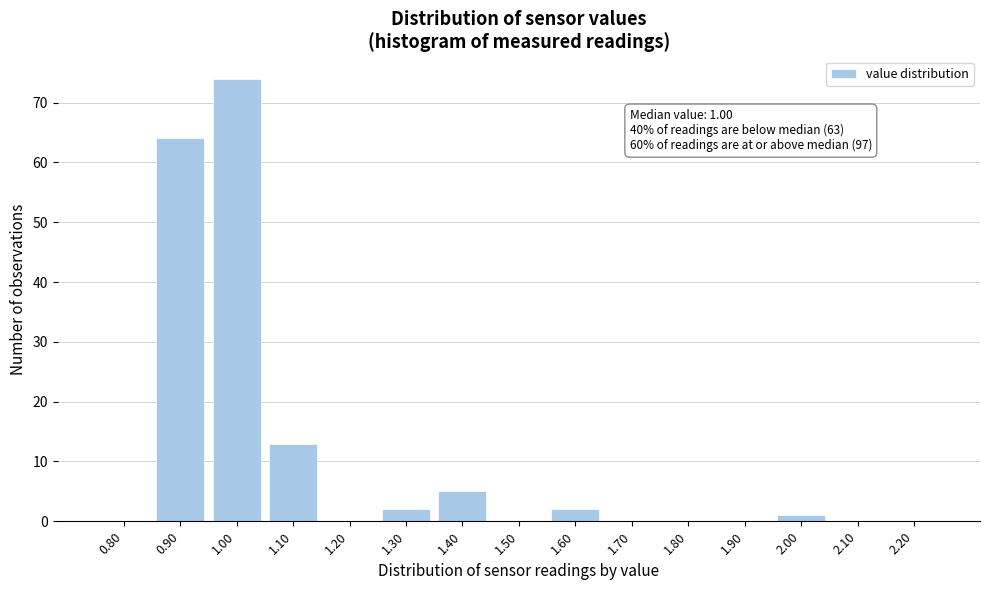

Reading left to right, extract all data points from this chart.

0.80=0	0.90=64	1.00=74	1.10=13	1.20=0	1.30=2	1.40=5	1.50=0	1.60=2	1.70=0	1.80=0	1.90=0	2.00=1	2.10=0	2.20=0